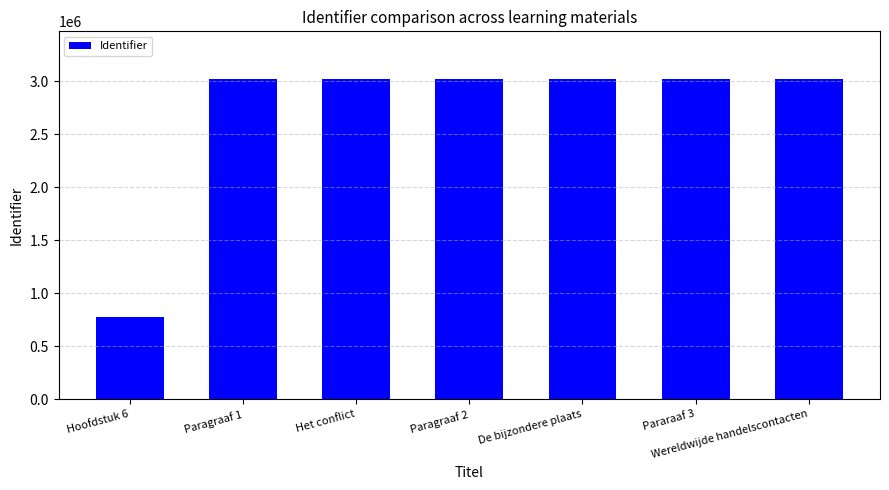

Does the chart contain any negative values?

No